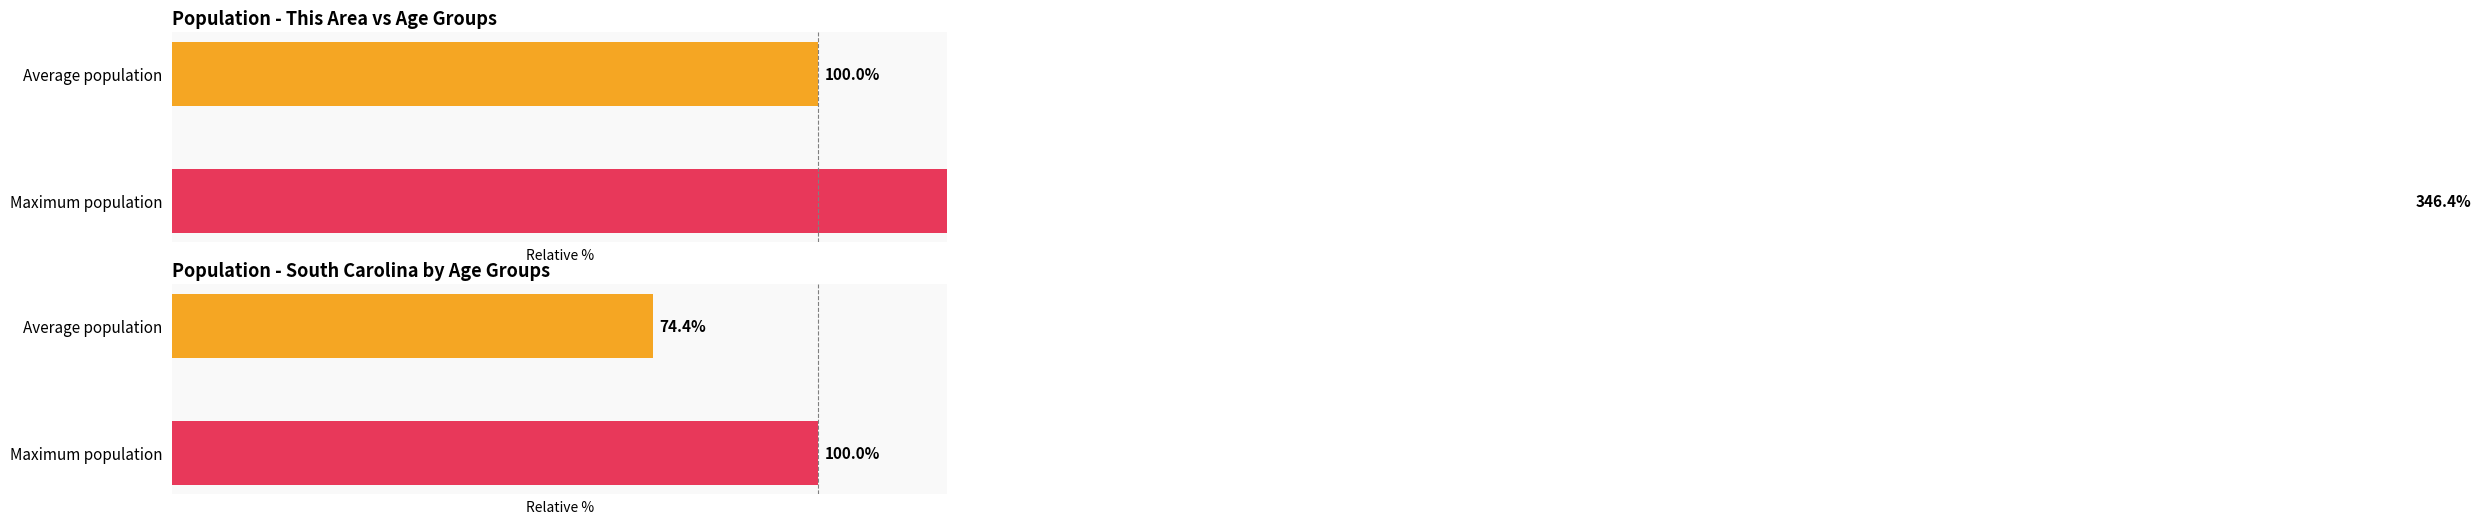

What is the maximum value shown in the chart?

346.4